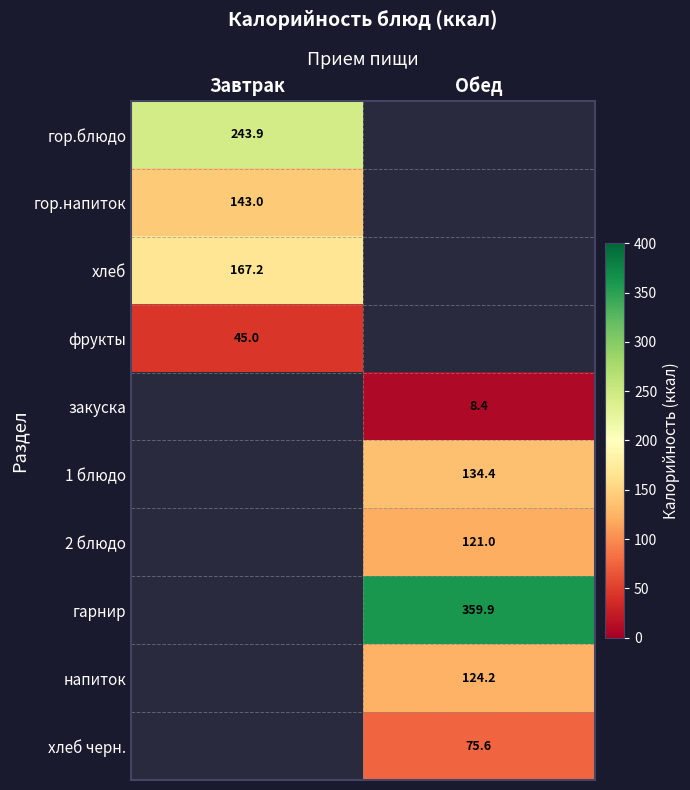

The value of напиток at Обед is 170.3. True or false?

False